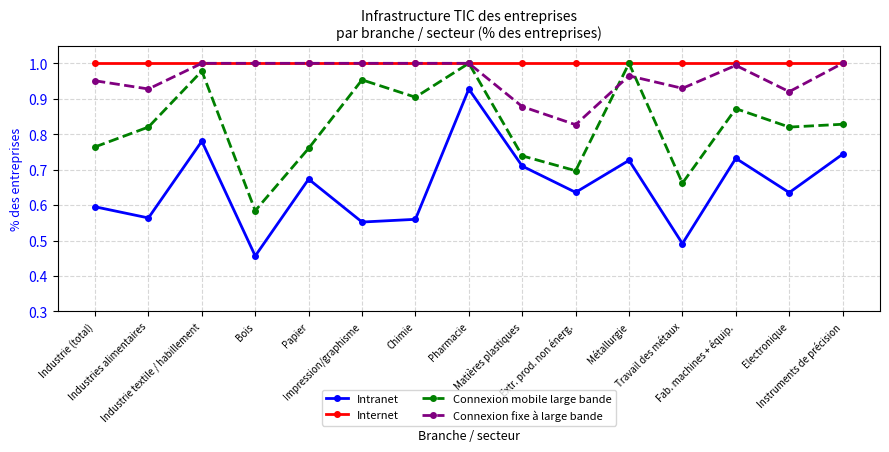

Does the chart have visible grid lines?

Yes